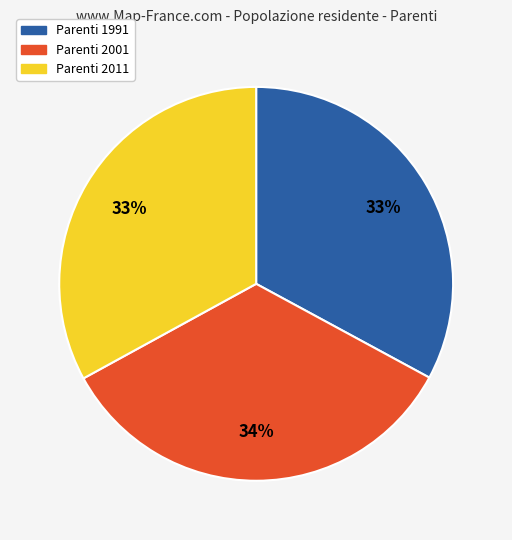

To the nearest percent, what is the average slice percentage?

33%